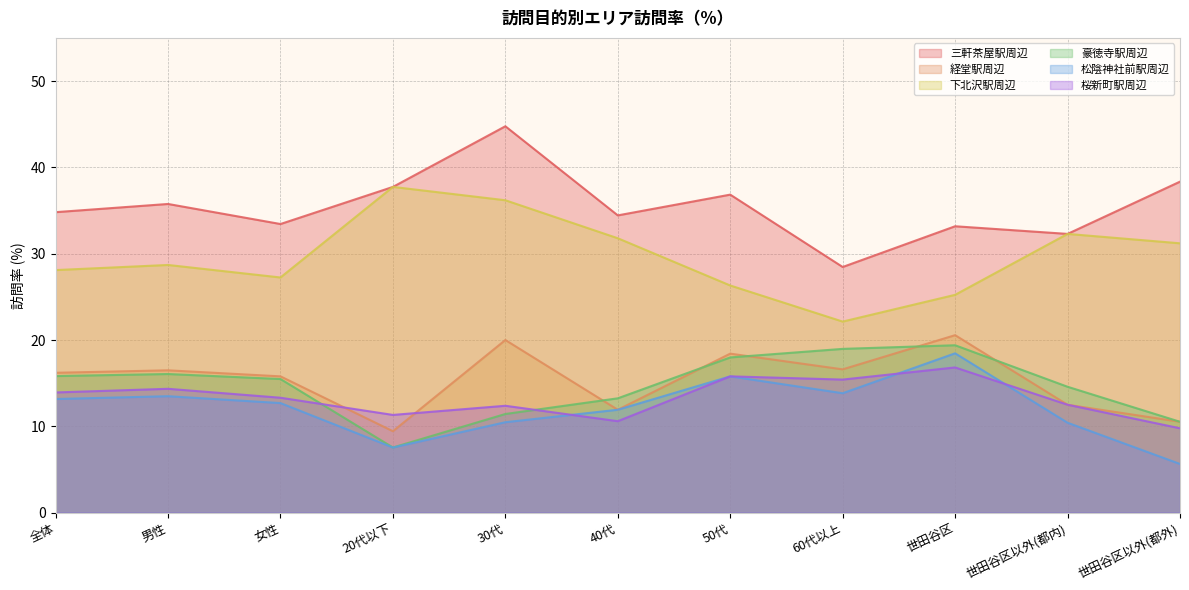

List the labels in order of 桜新町駅周辺 value, largest first.

世田谷区, 50代, 60代以上, 男性, 全体, 女性, 世田谷区以外(都内), 30代, 20代以下, 40代, 世田谷区以外(都外)